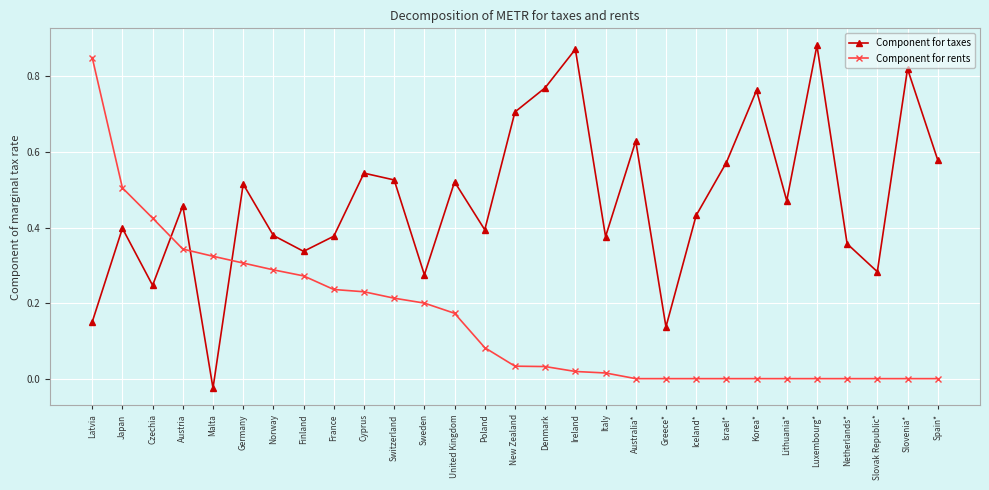

After their last crossing, which series has the higher values: Component for taxes or Component for rents?

Component for taxes